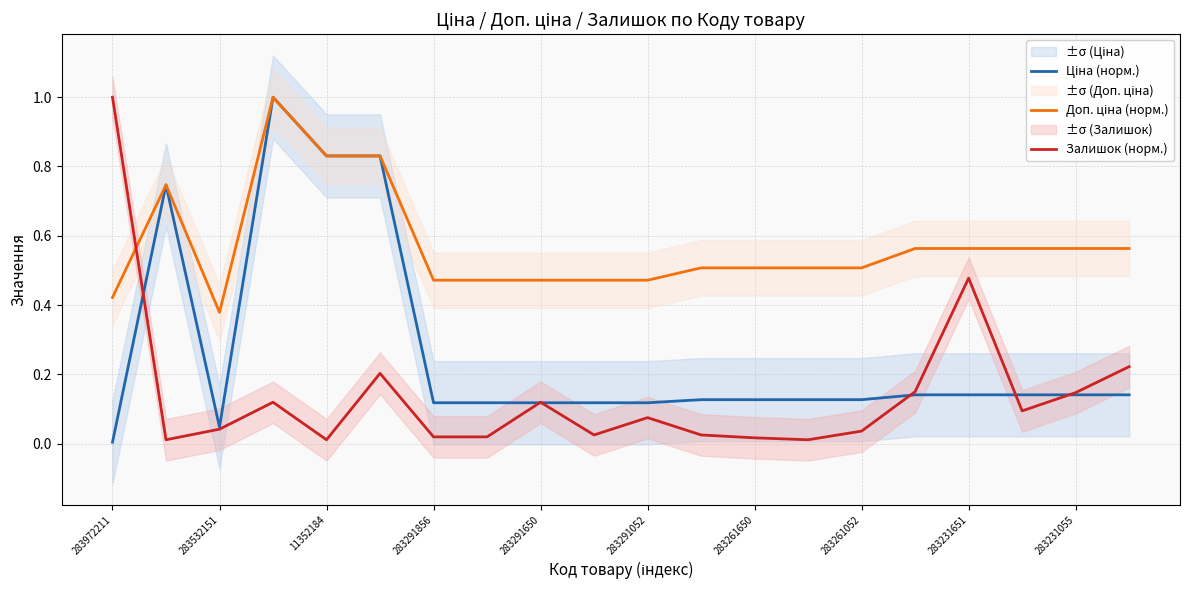

Which category has the highest value in the Залишок (норм.) series?

283972211